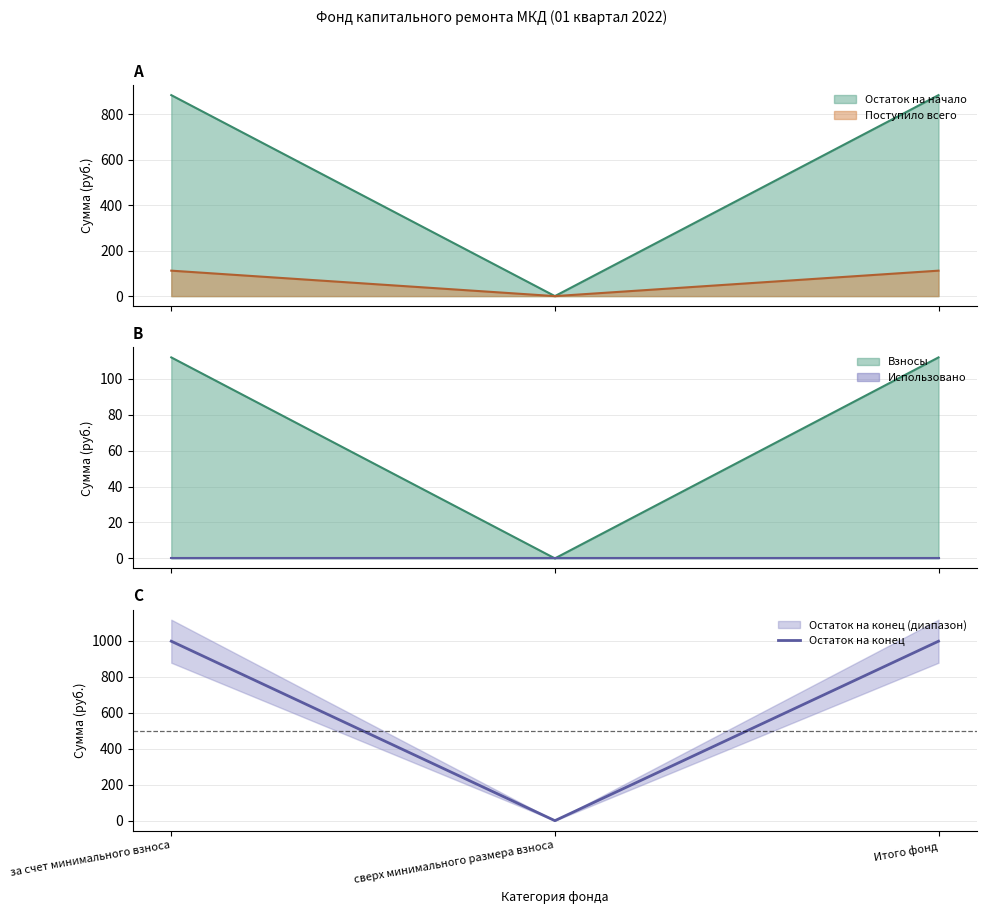

At which label does the data first exceed 996?

за счет минимального взноса